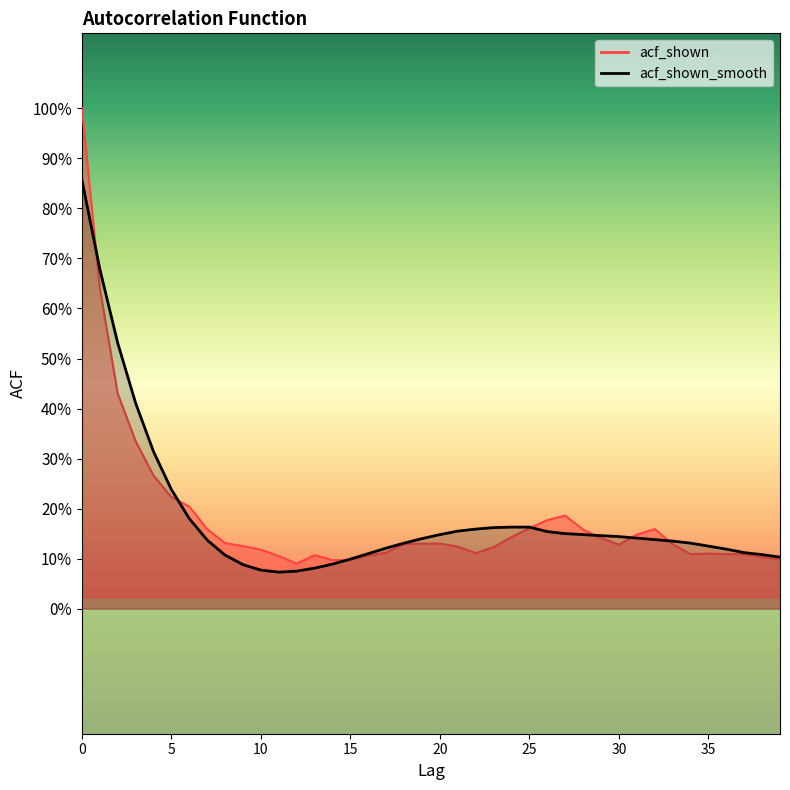

Reading left to right, transcribe all the data shown in this chart.

acf_shown: 0=1.0	1=0.6	2=0.4	3=0.3	4=0.3	5=0.2	6=0.2	7=0.2	8=0.1	9=0.1	10=0.1	11=0.1	12=0.1	13=0.1	14=0.1	15=0.1	16=0.1	17=0.1	18=0.1	19=0.1	20=0.1	21=0.1	22=0.1	23=0.1	24=0.1	25=0.2	26=0.2	27=0.2	28=0.2	29=0.1	30=0.1	31=0.1	32=0.2	33=0.1	34=0.1	35=0.1	36=0.1	37=0.1	38=0.1	39=0.1
acf_shown_smooth: 0=0.9	1=0.7	2=0.5	3=0.4	4=0.3	5=0.2	6=0.2	7=0.1	8=0.1	9=0.1	10=0.1	11=0.1	12=0.1	13=0.1	14=0.1	15=0.1	16=0.1	17=0.1	18=0.1	19=0.1	20=0.1	21=0.2	22=0.2	23=0.2	24=0.2	25=0.2	26=0.2	27=0.1	28=0.1	29=0.1	30=0.1	31=0.1	32=0.1	33=0.1	34=0.1	35=0.1	36=0.1	37=0.1	38=0.1	39=0.1